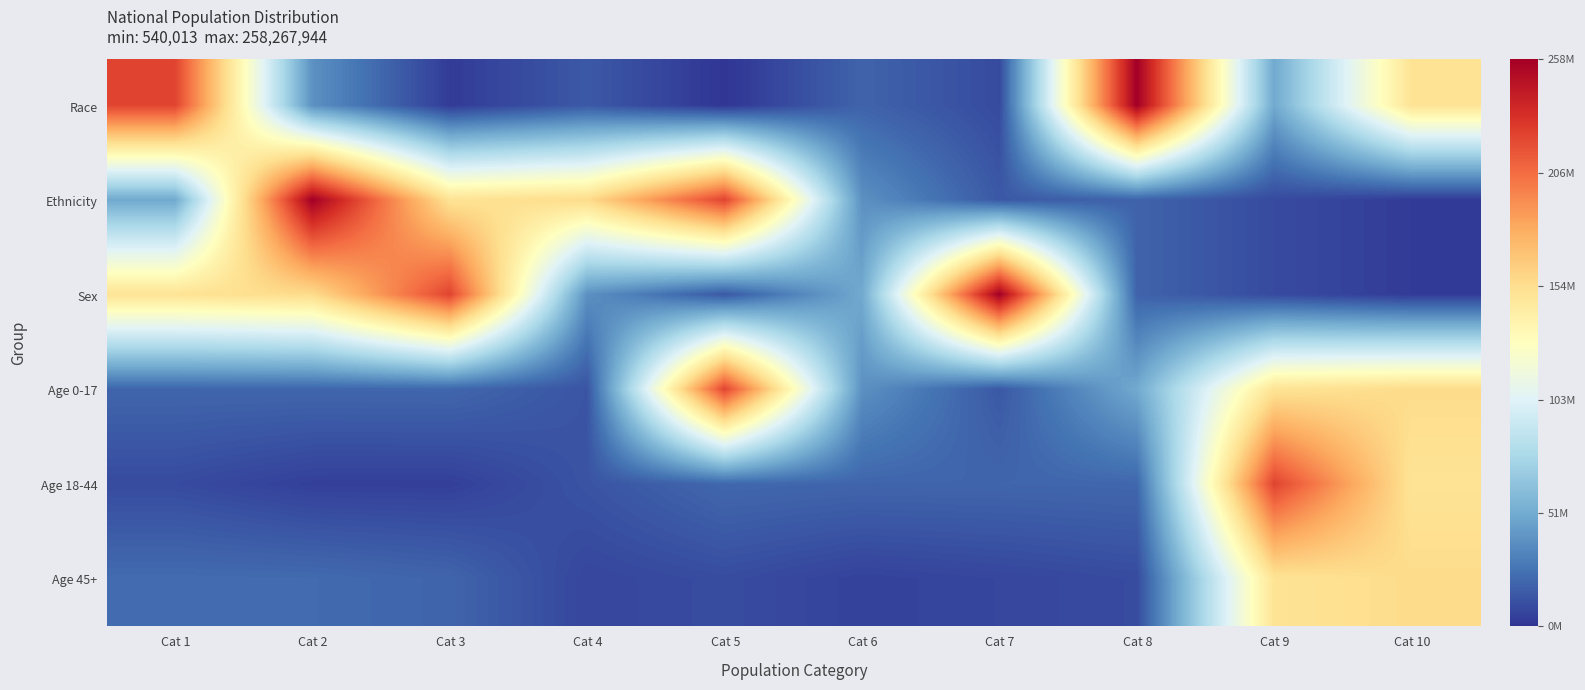

Reading right to left, what are all the values shown in this chart?

Race: Cat 10=0.6	Cat 9=0.2	Cat 8=1.0	Cat 7=0.0	Cat 6=0.1	Cat 5=0.0	Cat 4=0.1	Cat 3=0.0	Cat 2=0.2	Cat 1=0.9
Ethnicity: Cat 10=0.0	Cat 9=0.0	Cat 8=0.1	Cat 7=0.1	Cat 6=0.2	Cat 5=0.9	Cat 4=0.6	Cat 3=0.6	Cat 2=1.0	Cat 1=0.2
Sex: Cat 10=0.0	Cat 9=0.0	Cat 8=0.1	Cat 7=1.0	Cat 6=0.2	Cat 5=0.1	Cat 4=0.2	Cat 3=0.9	Cat 2=0.6	Cat 1=0.6
Age 0-17: Cat 10=0.6	Cat 9=0.6	Cat 8=0.2	Cat 7=0.1	Cat 6=0.2	Cat 5=0.9	Cat 4=0.1	Cat 3=0.1	Cat 2=0.1	Cat 1=0.1
Age 18-44: Cat 10=0.6	Cat 9=0.9	Cat 8=0.1	Cat 7=0.1	Cat 6=0.1	Cat 5=0.1	Cat 4=0.0	Cat 3=0.0	Cat 2=0.0	Cat 1=0.0
Age 45+: Cat 10=0.6	Cat 9=0.6	Cat 8=0.0	Cat 7=0.0	Cat 6=0.0	Cat 5=0.0	Cat 4=0.0	Cat 3=0.1	Cat 2=0.1	Cat 1=0.1